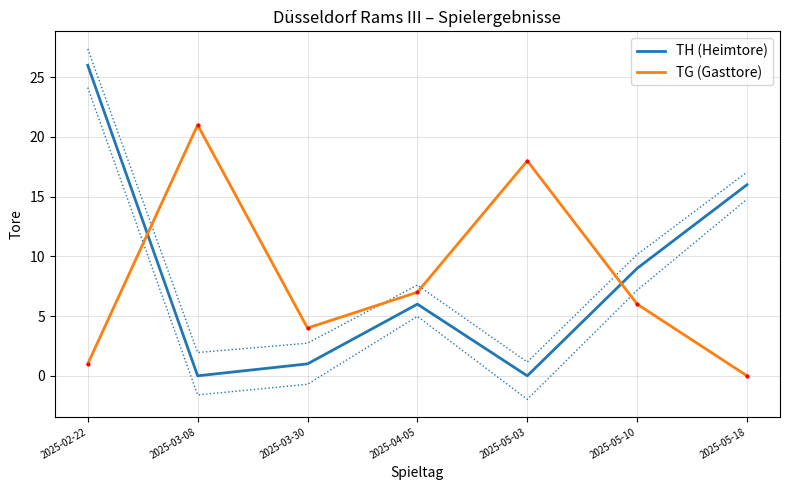

True or false: TH (Heimtore) and TG (Gasttore) intersect in this chart.

True